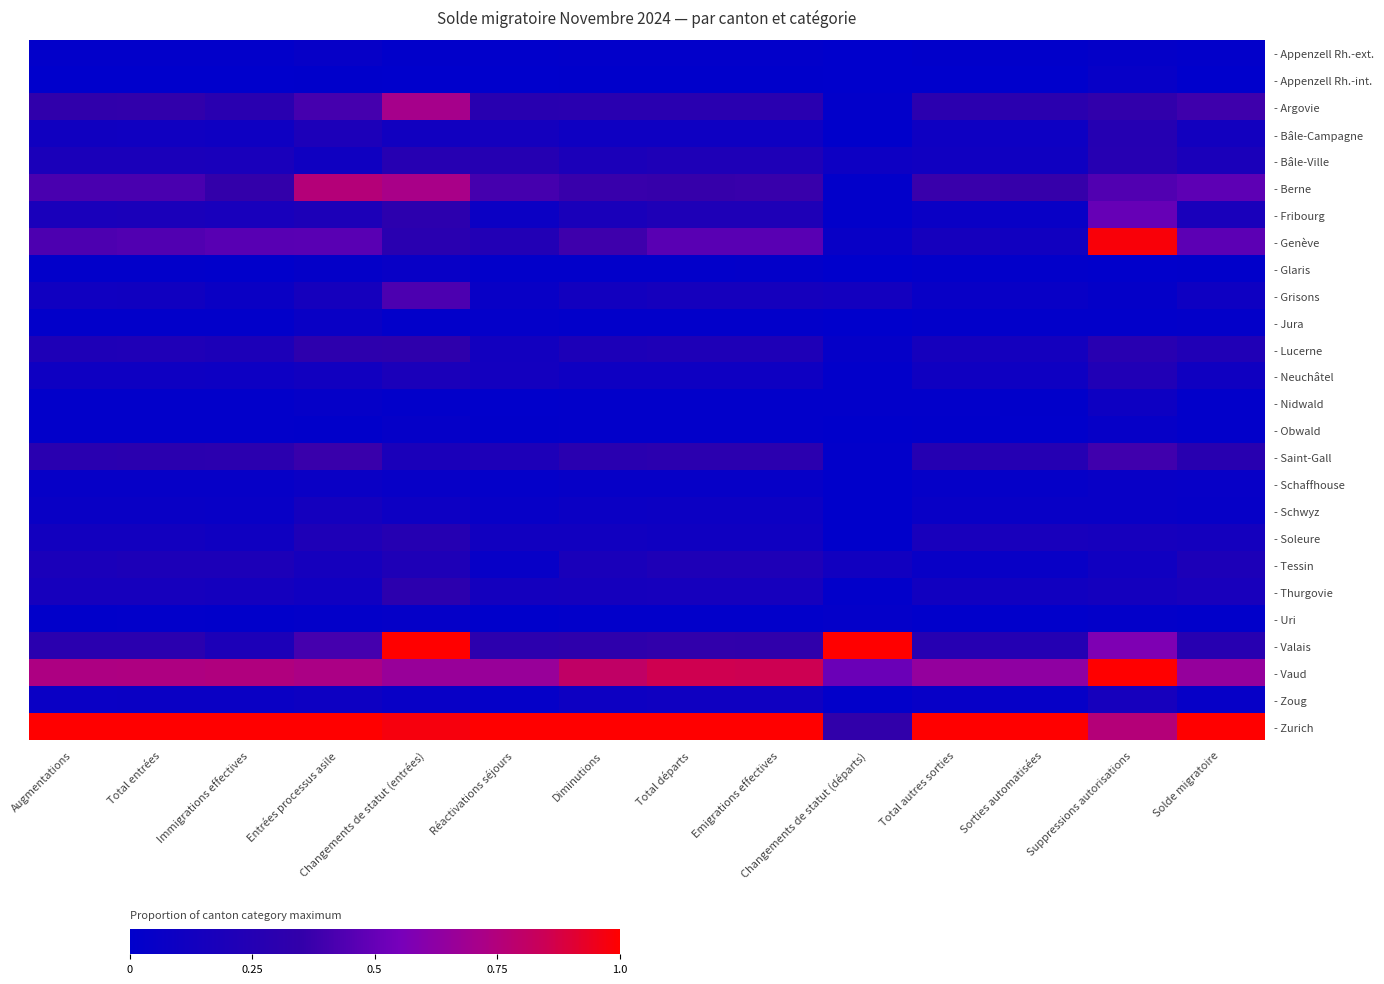

Which series has the largest range (max minus min)?

- Genève